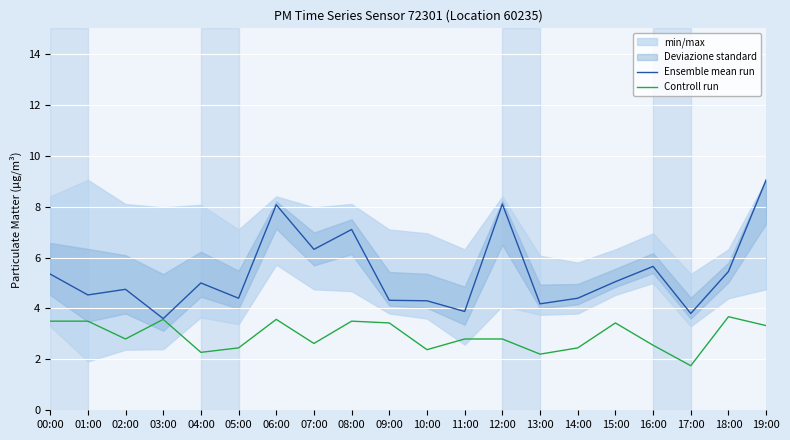

The value of Controll run at 17:00 is 1.8. True or false?

True